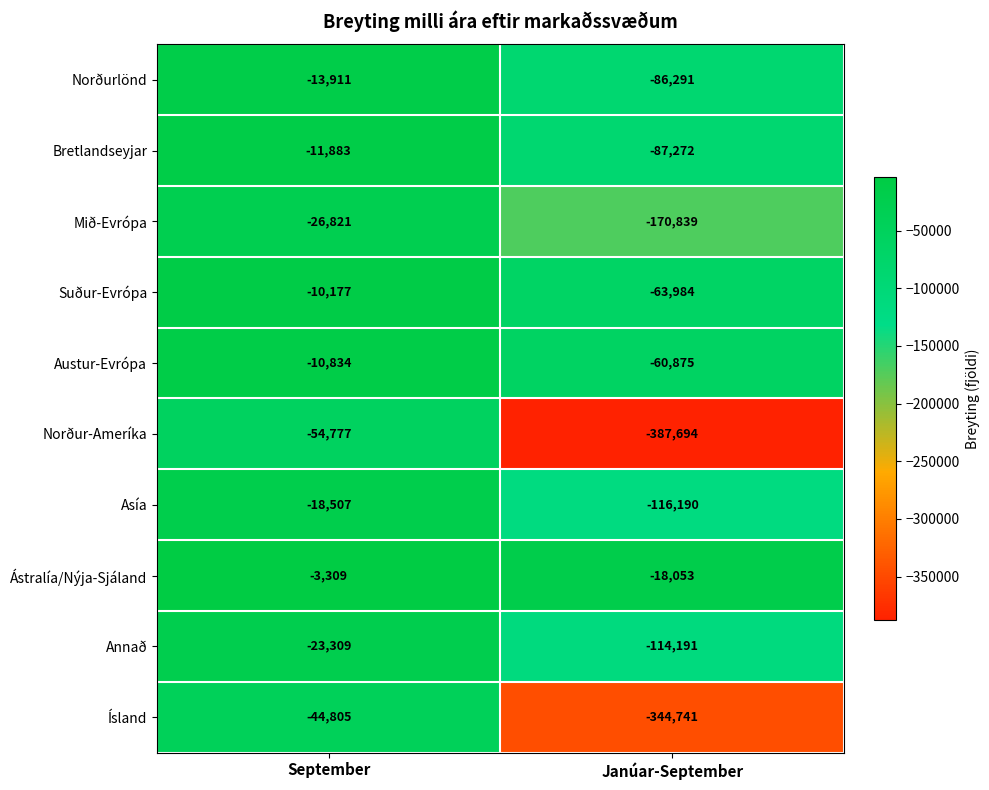

What is the total value across all series at Janúar-September?

-1450130